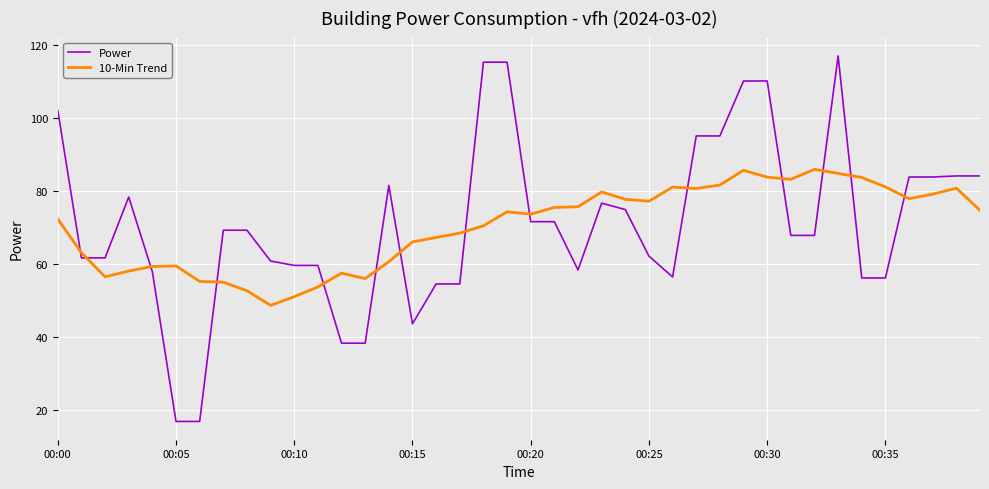

Rank the series by their maximum value, from lowest to highest.

10-Min Trend, Power